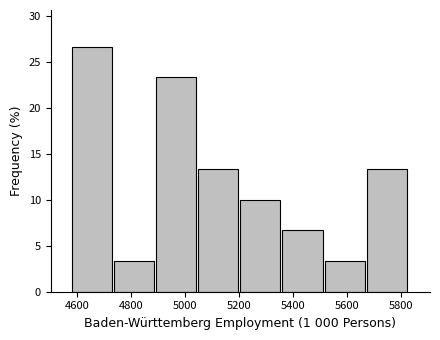

Reading left to right, list every bar in this chart as the range it spans on the x-axis followed by its height. Neither the bar edges nor the heights are printed on the chart, so give them approximately, as read against the axes.

4580 to 4740: 26.5
4740 to 4900: 3.5
4900 to 5040: 23.5
5040 to 5200: 13.5
5200 to 5360: 10.0
5360 to 5520: 6.5
5520 to 5680: 3.5
5680 to 5820: 13.5